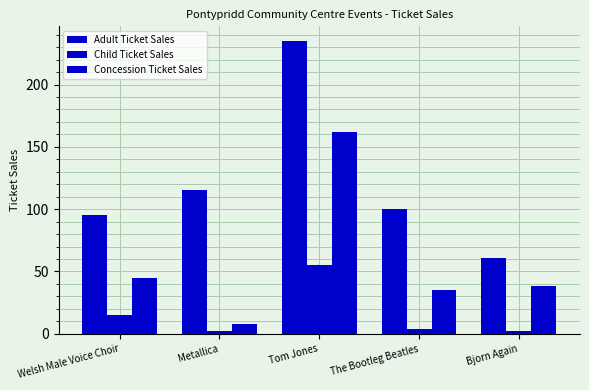

At which category does the chart reach its peak across all series?

Tom Jones